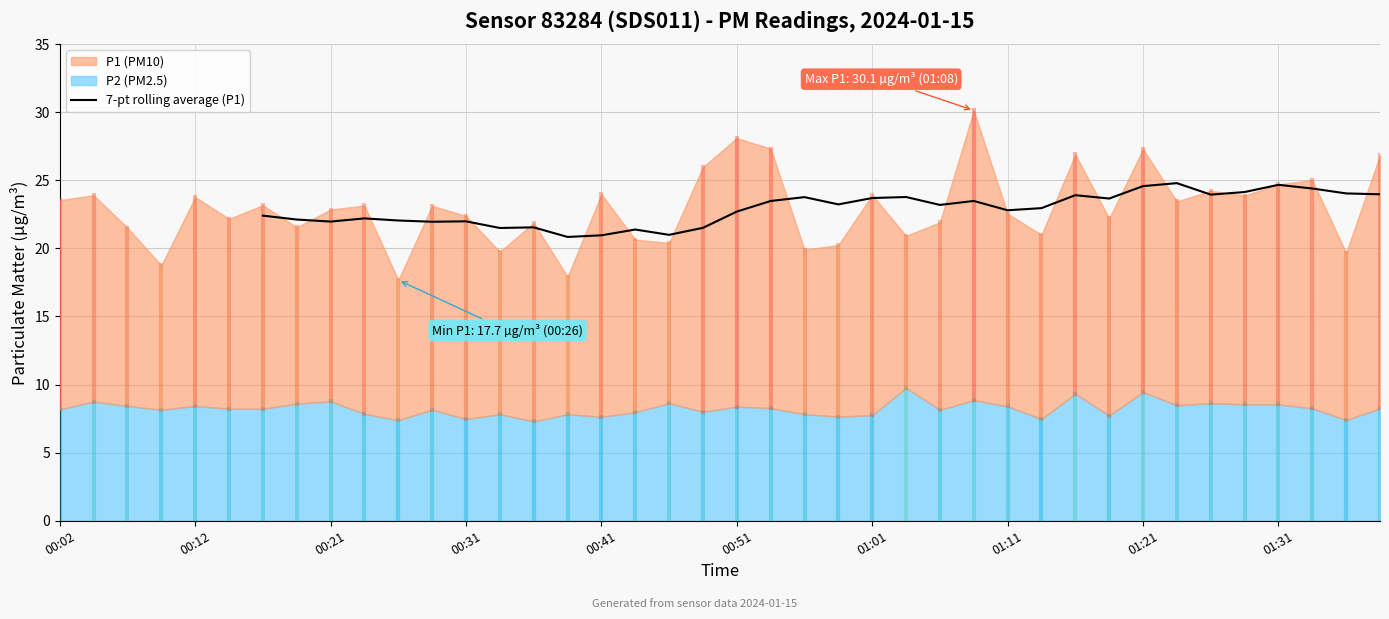

How many points are lower than both their immediate neighbors (excluding endpoints)?

10